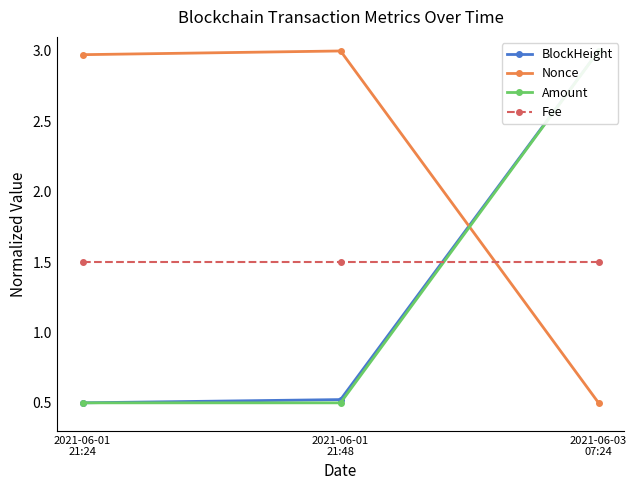

True or false: Amount has a value of 0.7 at 2021-06-01
21:24.

False